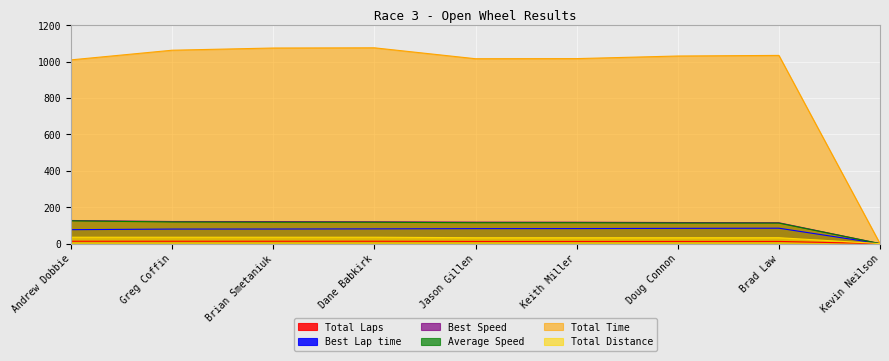

At Brad Law, list the series in order from smallest to largest.

Total Laps, Total Distance, Best Lap time, Average Speed, Best Speed, Total Time